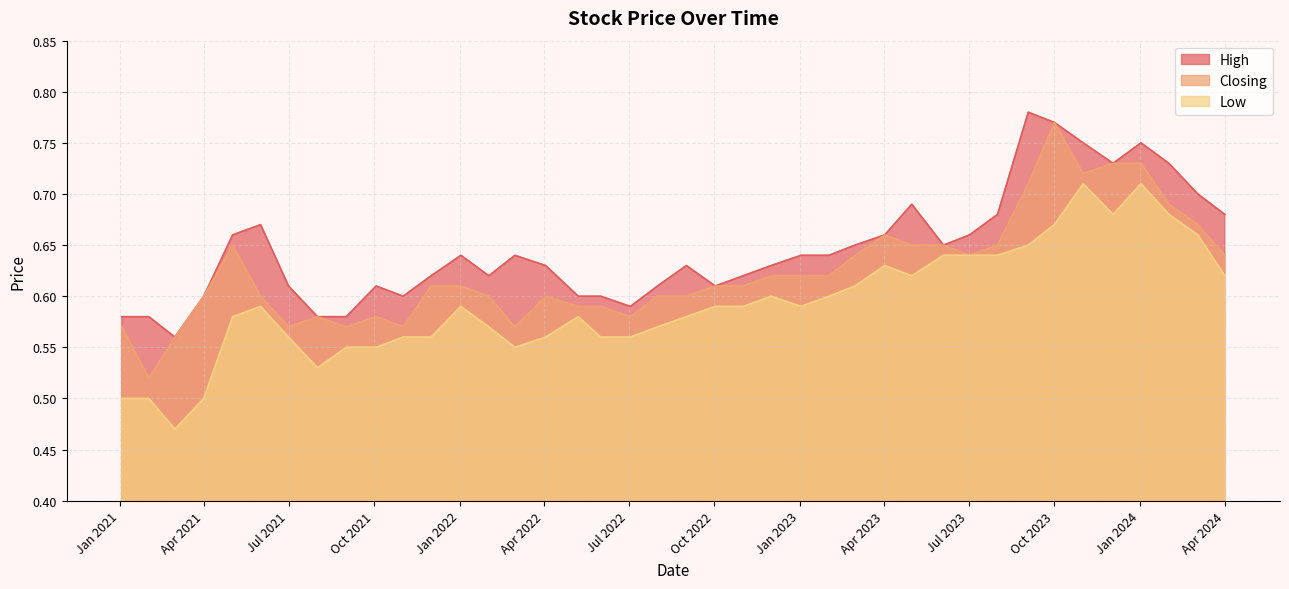

At which category is the sum across all series the highest?

Oct 2023